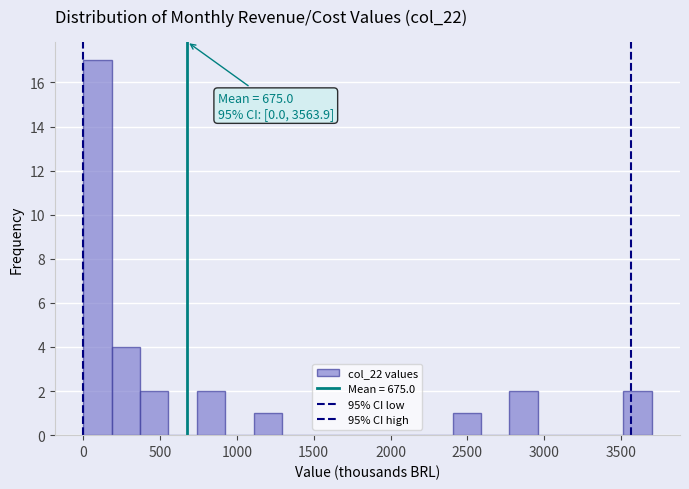

Read against the x-axis, roughly where is the centre of the tallest bar?

100